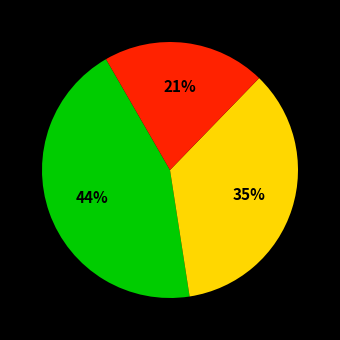

Is there a majority slice in this chart?

No